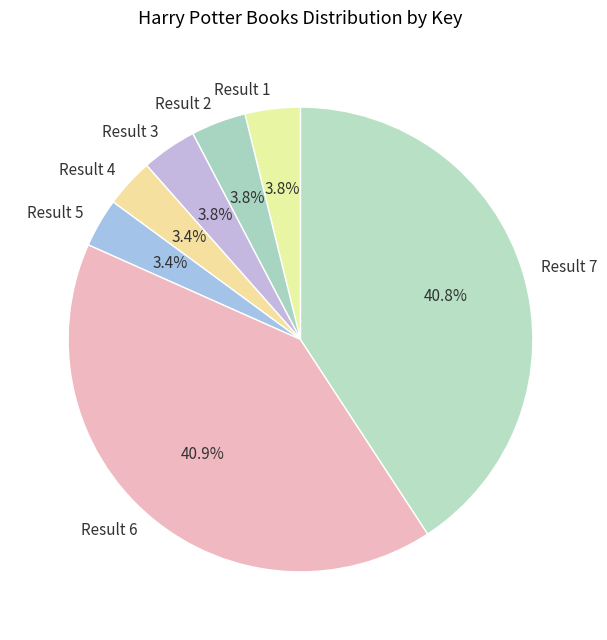

Is there any slice that represents more than half of the pie?

No